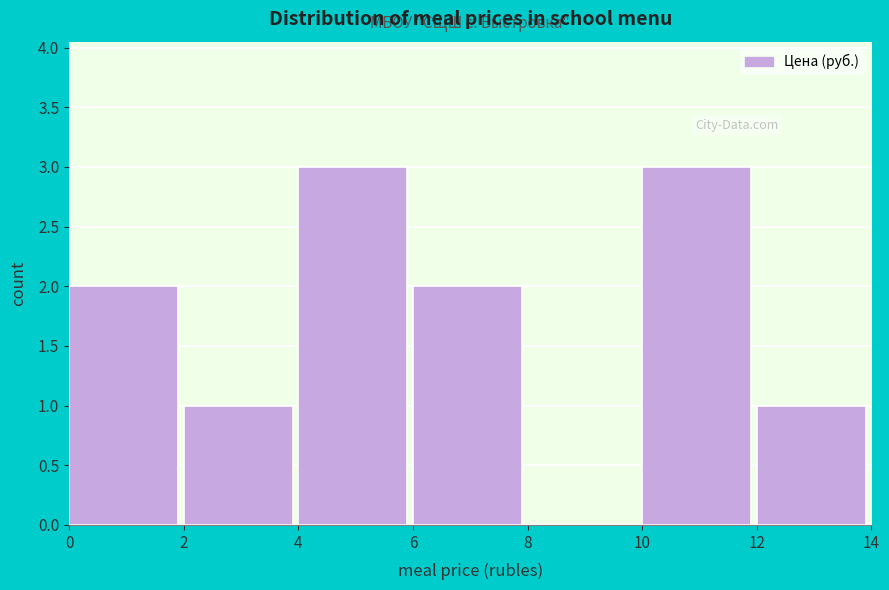

Reading left to right, list every bar in this chart as the range it spans on the x-axis followed by its height. The values are not printed on the chart, so give them approximately, as read against the axis.

0 to 2: 2
2 to 4: 1
4 to 6: 3
6 to 8: 2
8 to 10: 0
10 to 12: 3
12 to 14: 1